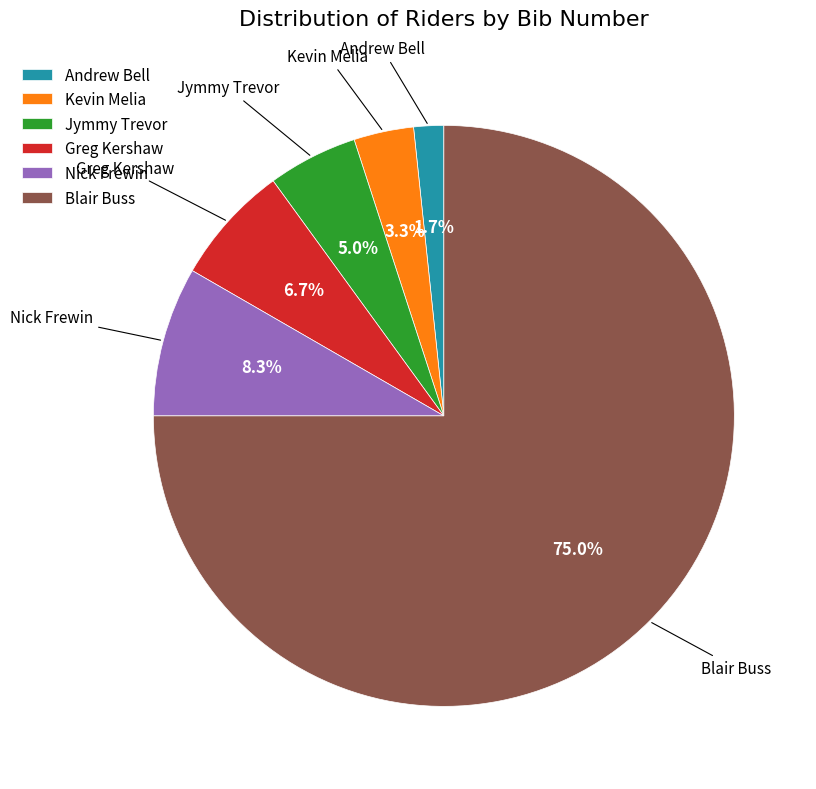

Which category has the biggest portion of the pie?

Blair Buss